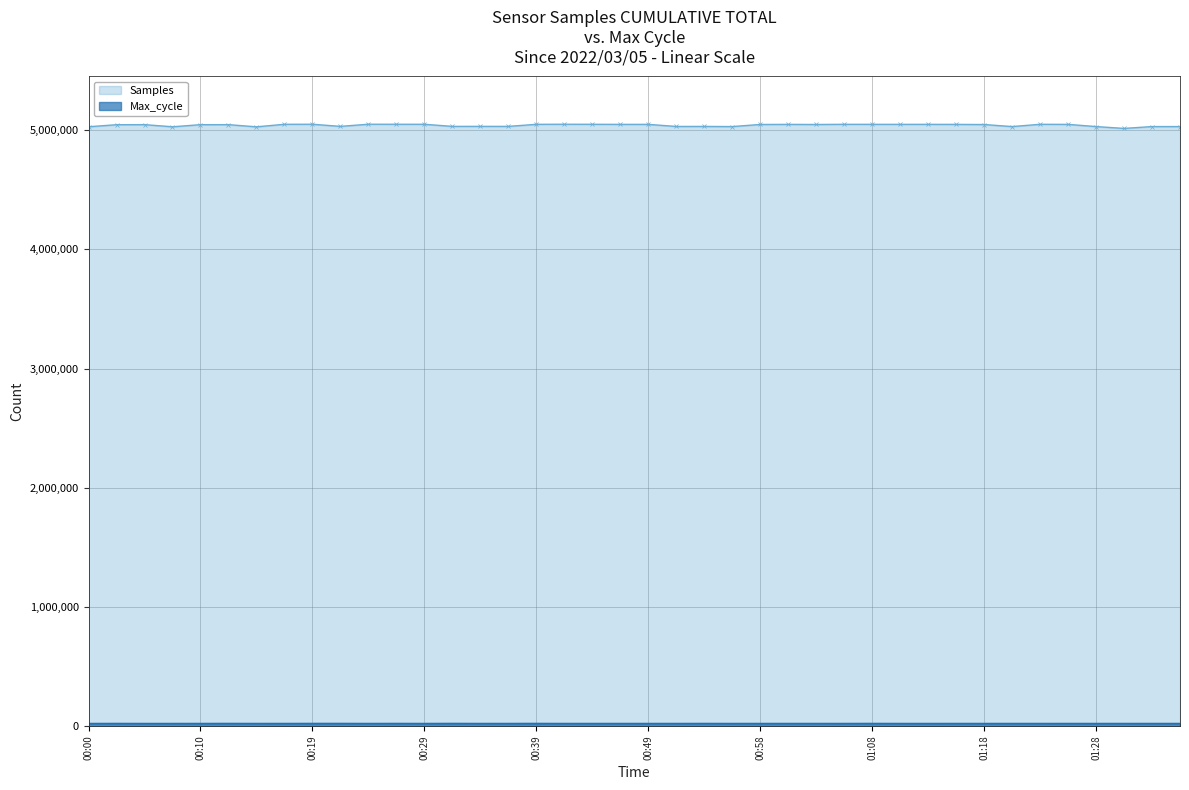

How many interior local valleys does the Samples series have?

11